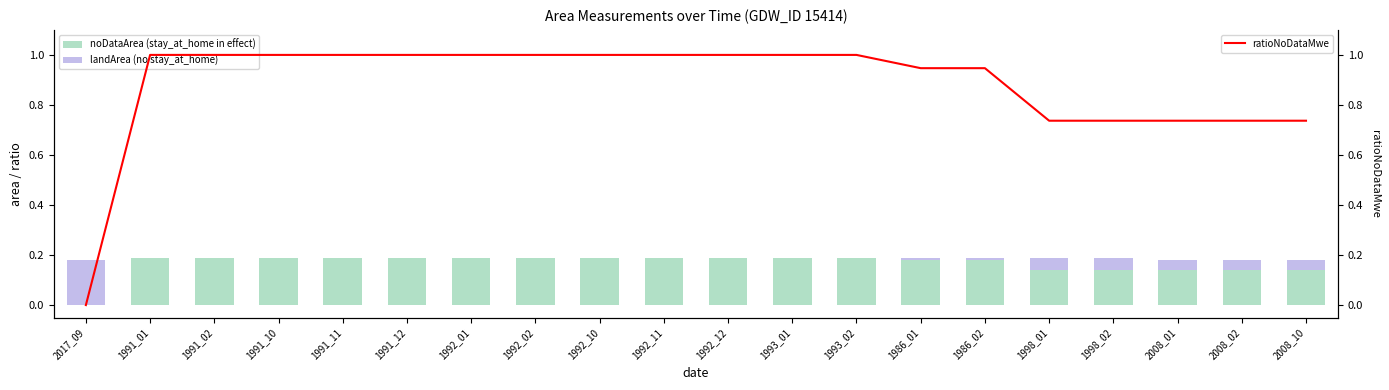

Which series has the widest spread of values?

ratioNoDataMwe